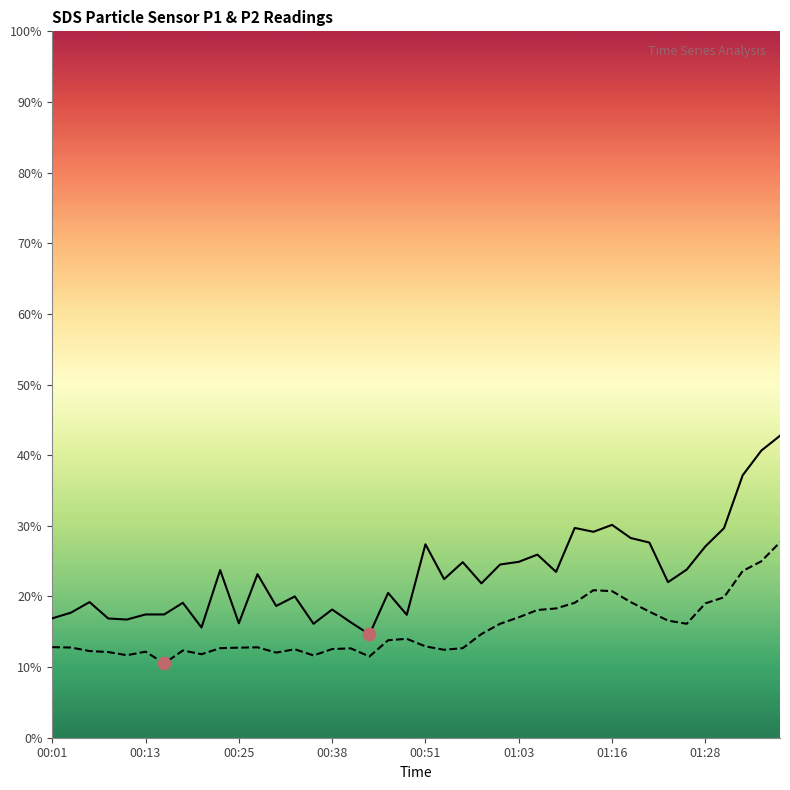

Is the value of SDS_P2 at 11 greater than the value of SDS_P1 at 23?

No